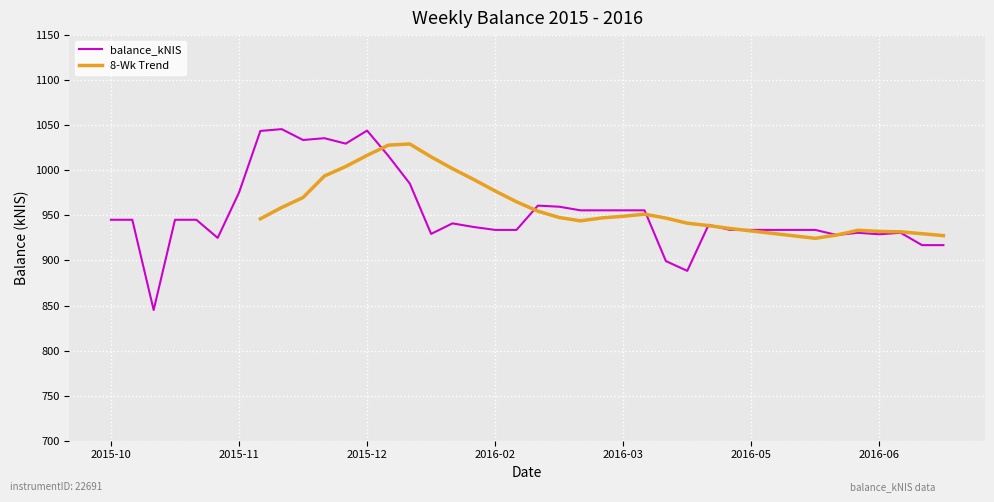

What is the minimum value for balance_kNIS?

845.0